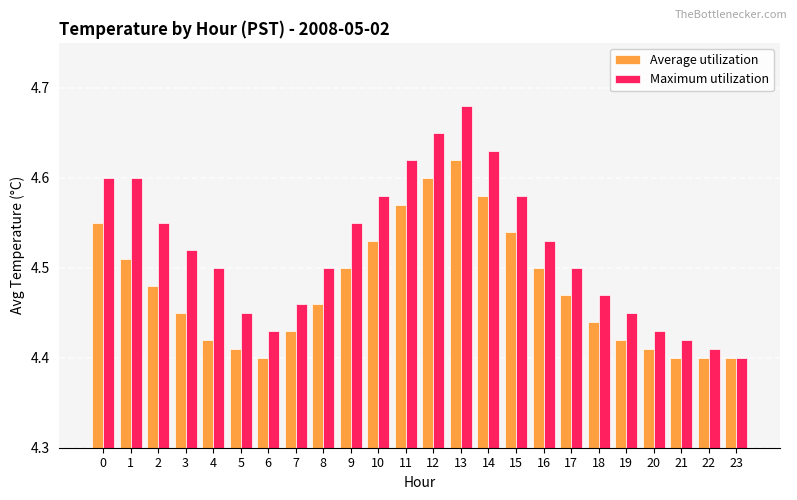

How many bars are there in total?

48